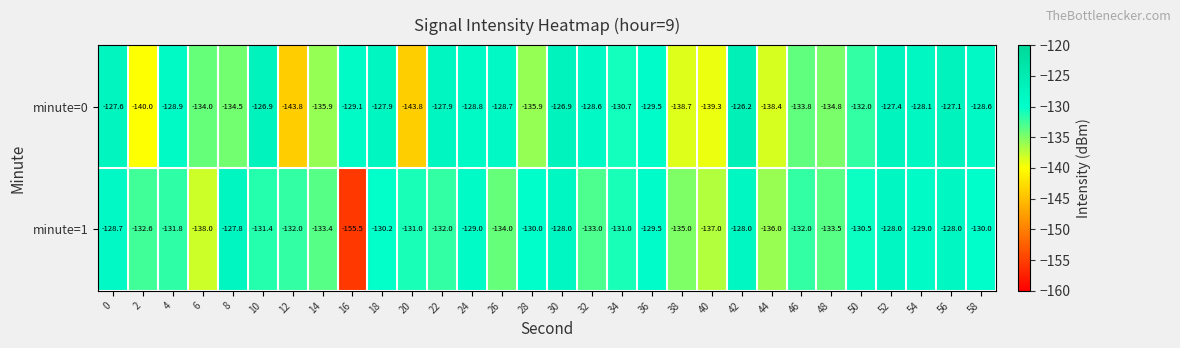

Is it true that minute=0 equals -130.7 at 34?

True